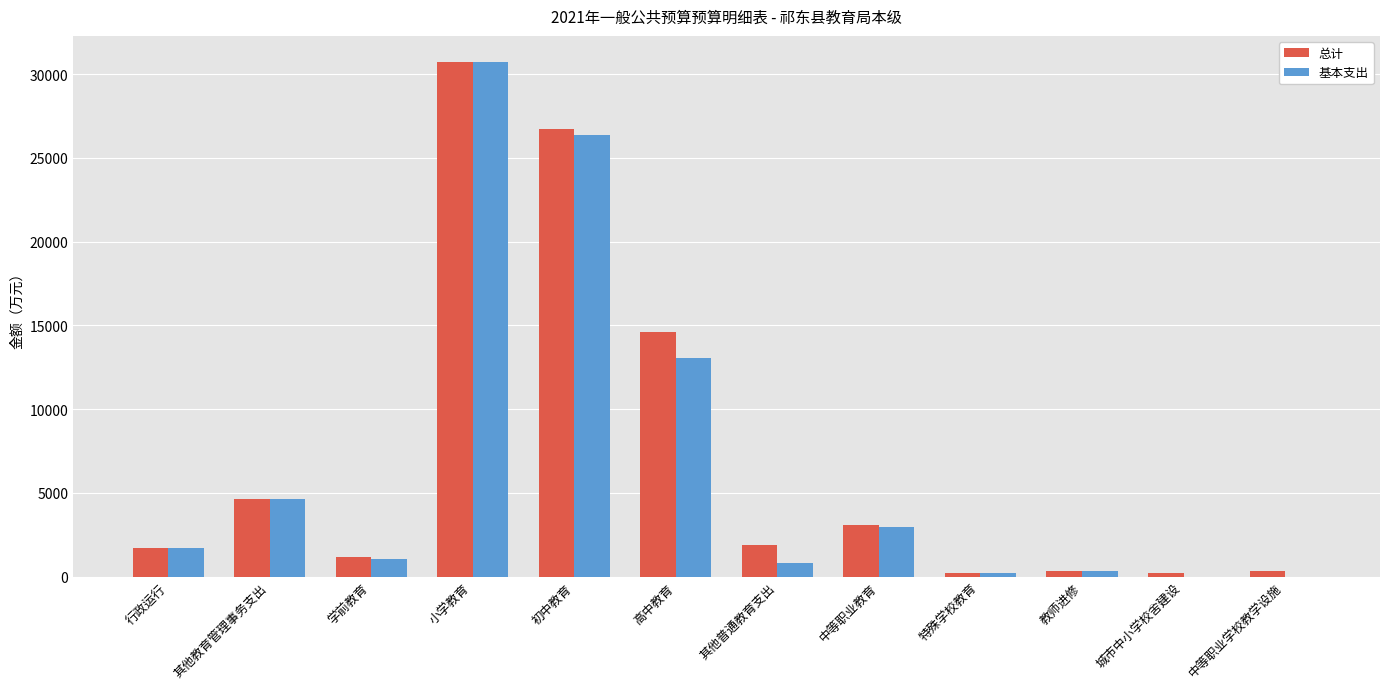

True or false: 基本支出 has a value of 0.0 at 城市中小学校舍建设.

True